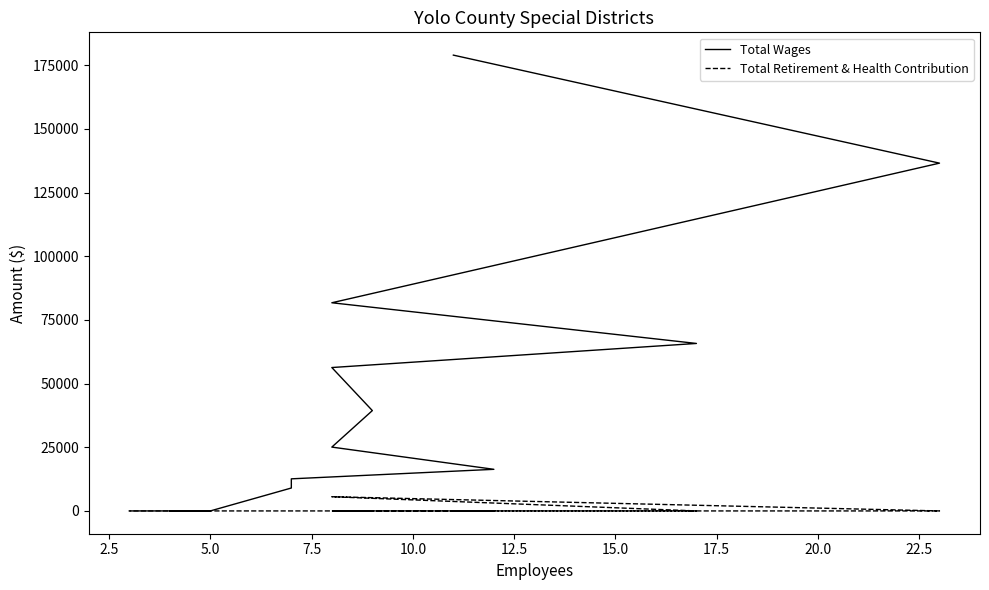

What is the sum of all Total Wages values?

621629